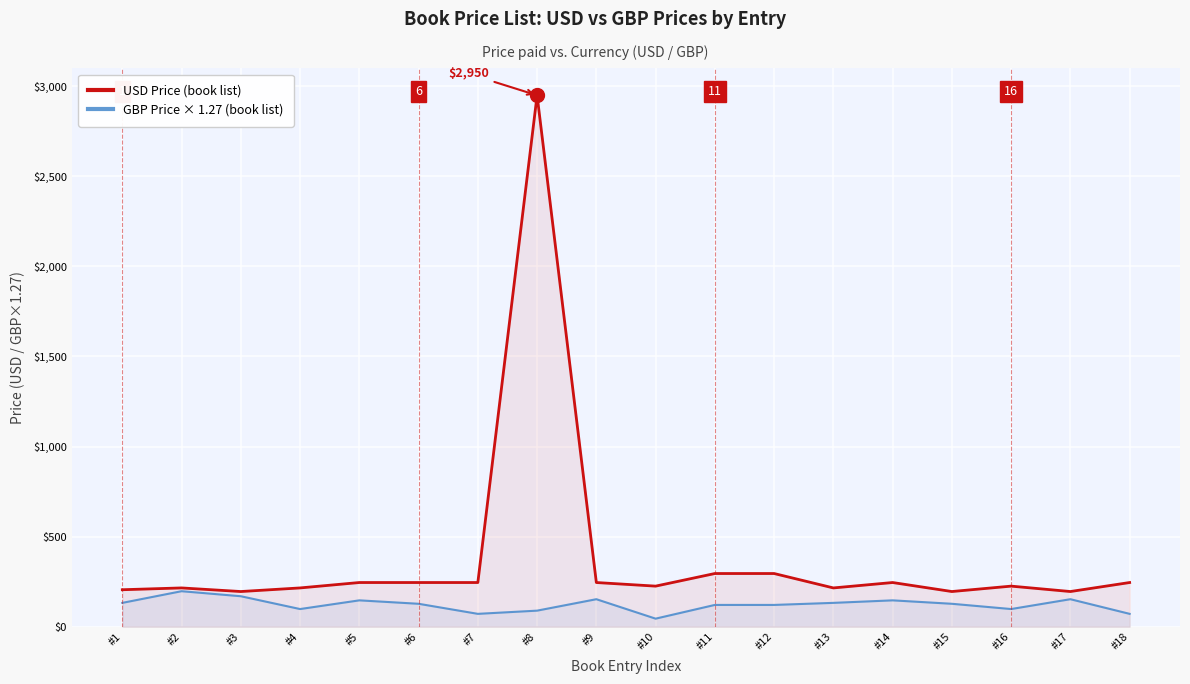

True or false: GBP Price × 1.27 (book list) and USD Price (book list) intersect in this chart.

False